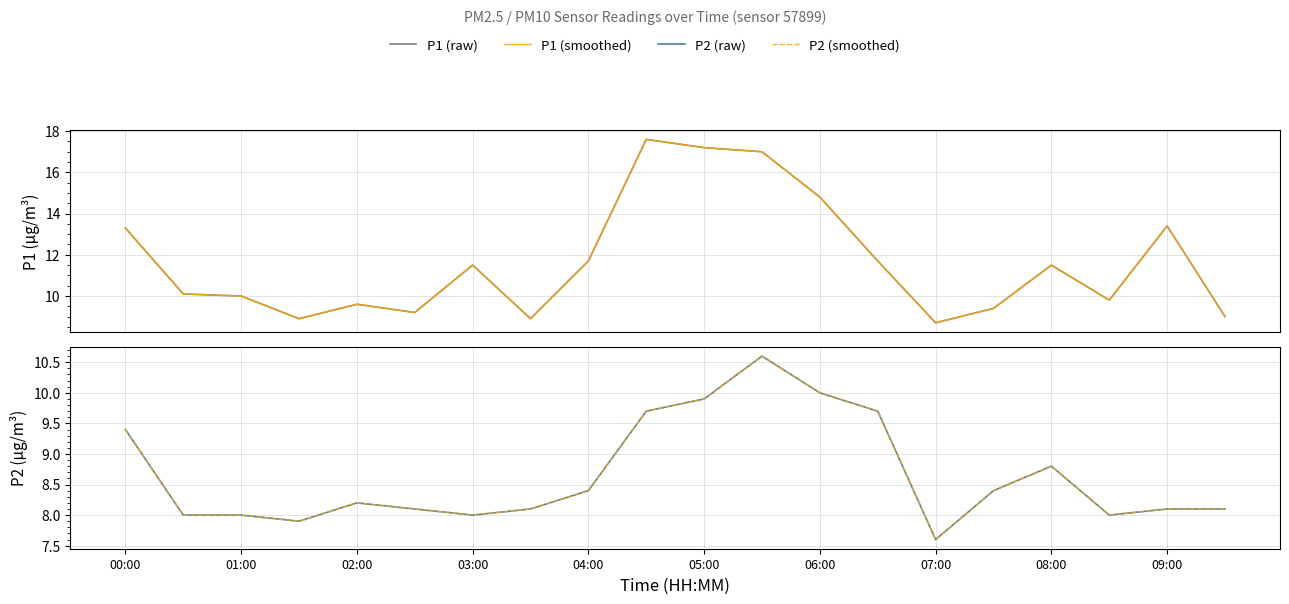

What value does the P1 (smoothed) series have at 07:00?

8.7